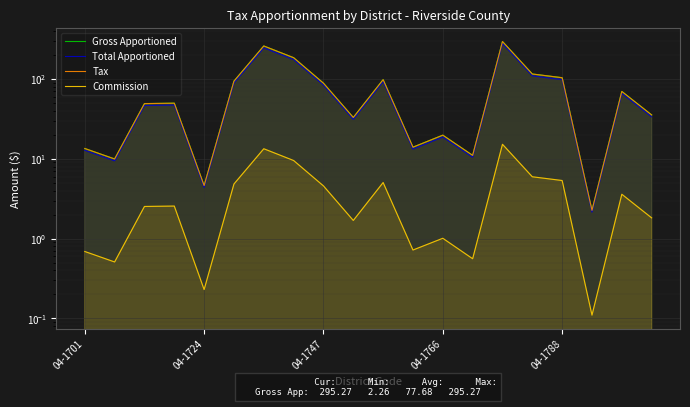

Which series has the widest spread of values?

Gross Apportioned